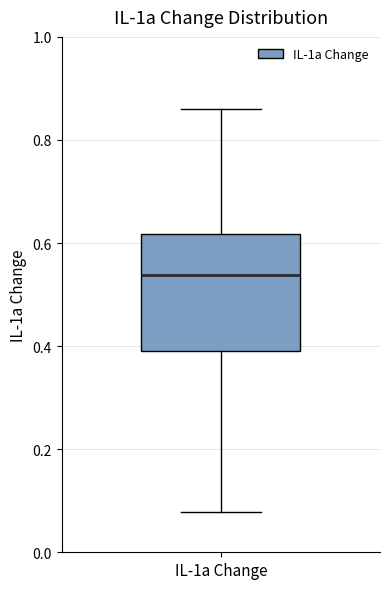

Read this box plot against the y-axis: the position of the median line, the range covered by the box, and the ends of both whiskers. The values are not printed on the chart, so give them approximately, as read against the axis.

median 0.54, box 0.40 to 0.62, whiskers 0.08 to 0.86